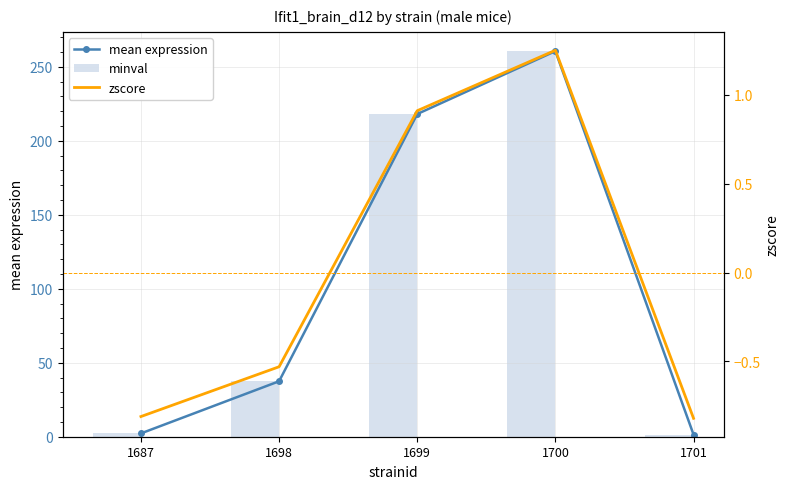

Rank the series by their maximum value, from lowest to highest.

zscore, minval, mean expression